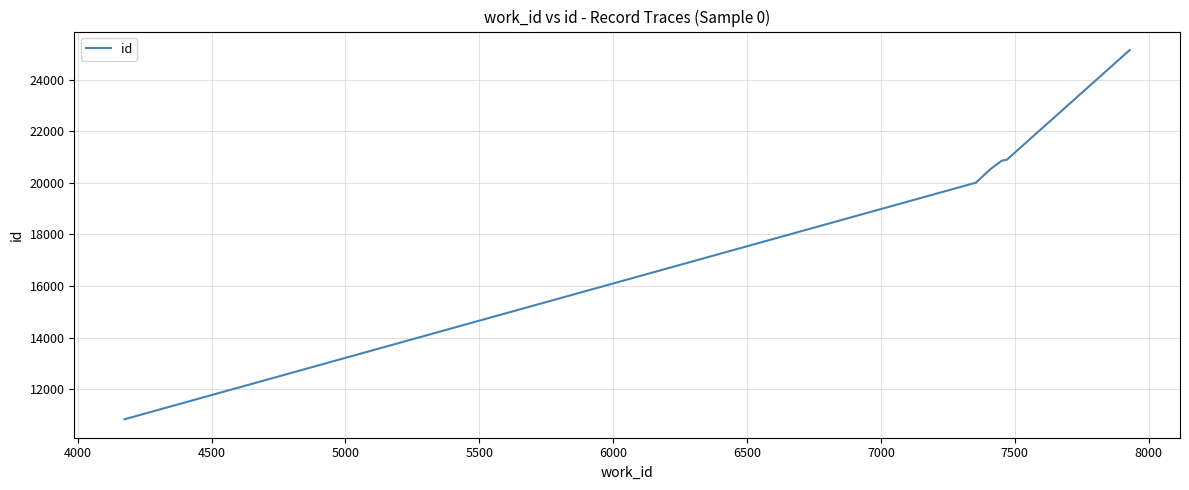

What is the difference between the second highest and second lowest values?

890